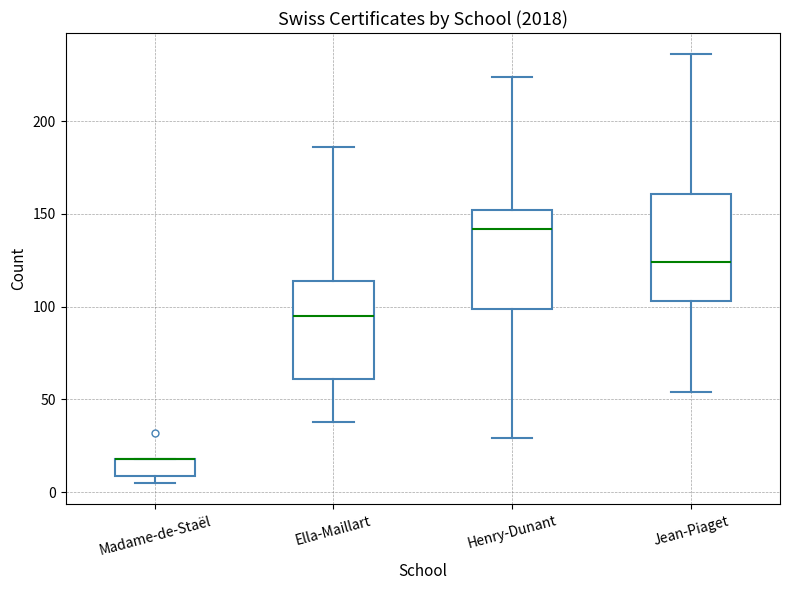

Reading left to right, read every box against the y-axis: the position of its median line, the range the box covers, and the ends of its whiskers. The values are not printed on the chart, so give them approximately, as read against the axis.

Madame-de-Staël: median 20 (drawn on the box's upper edge), box 10 to 20, whiskers 5 to 20
Ella-Maillart: median 95, box 60 to 115, whiskers 40 to 185
Henry-Dunant: median 140, box 100 to 150, whiskers 30 to 225
Jean-Piaget: median 125, box 105 to 160, whiskers 55 to 235